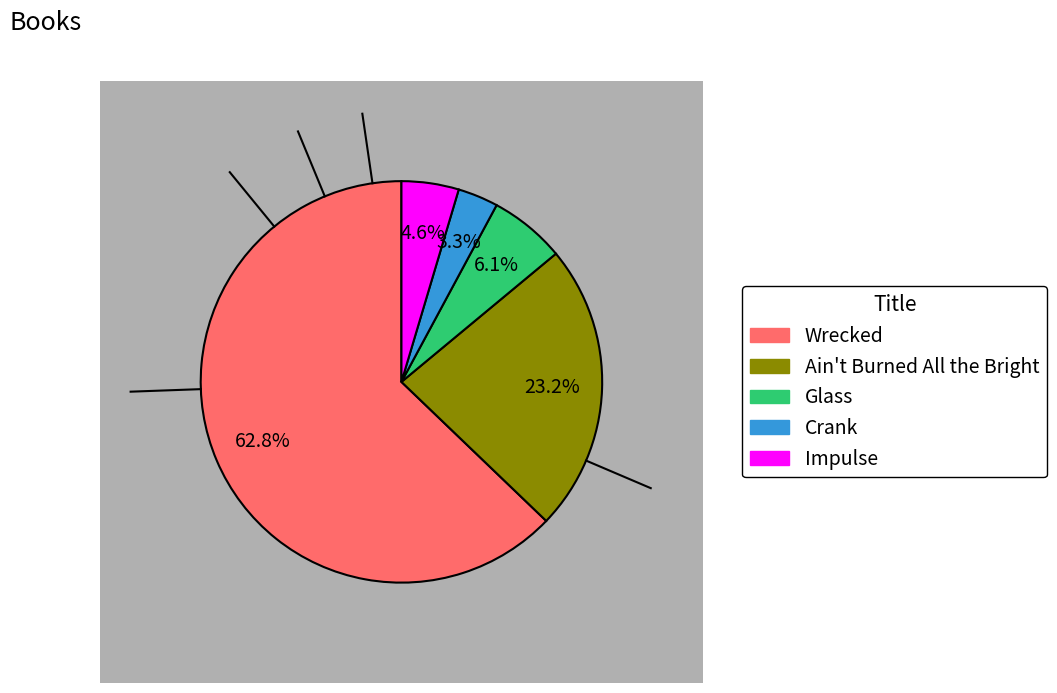

Count the number of slices in the pie.

5